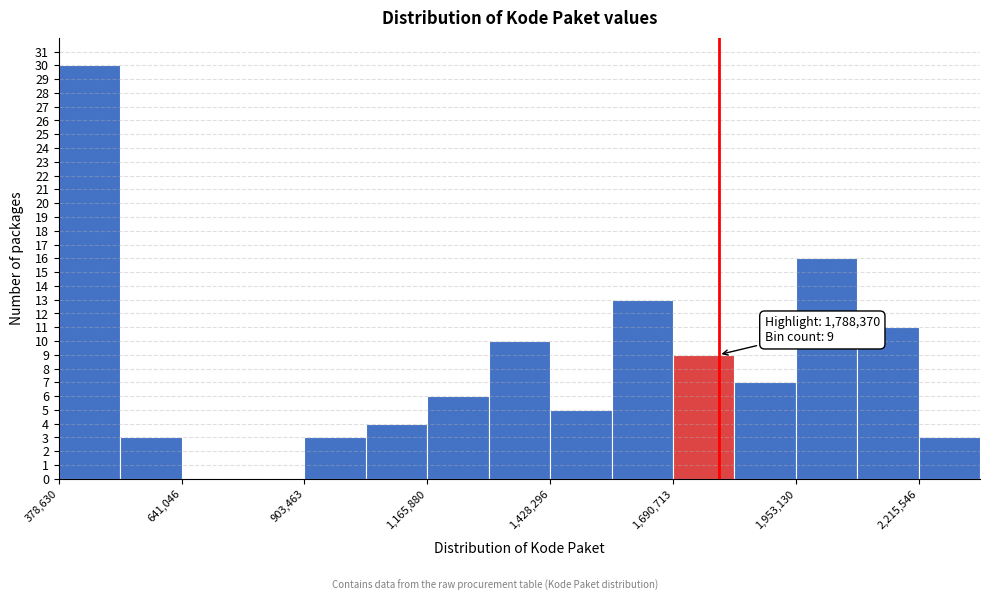

Around what value on the x-axis is the tallest bar? Give the approximate position of its centre, as read against the axis.

450000